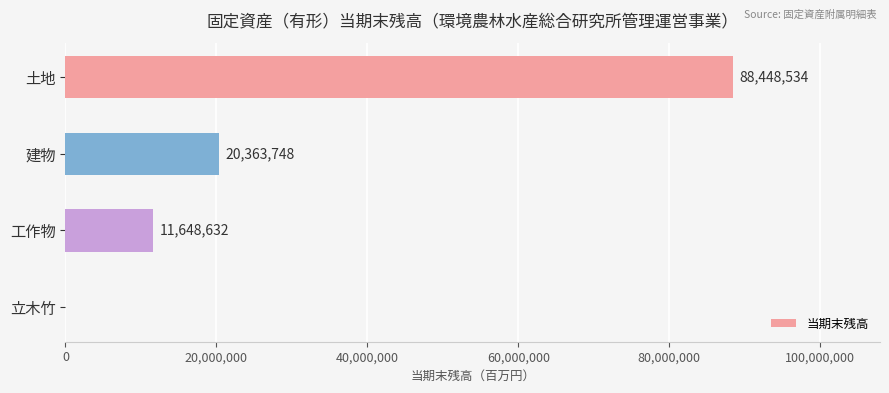

Is it true that the value at 土地 is 151026893?

False